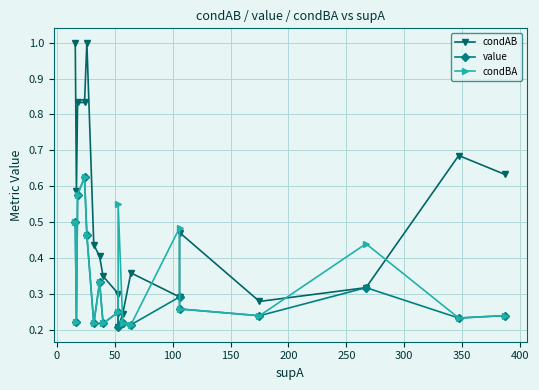

At how many categories does at least one series exceed 0?

18